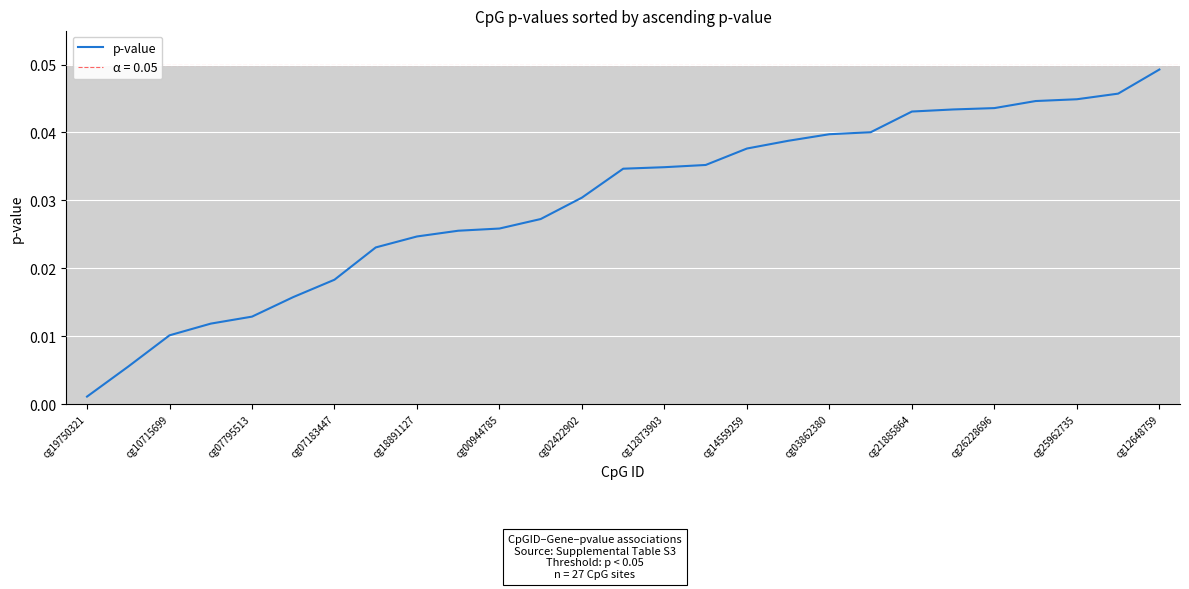

Which category has the highest value in the p-value series?

cg12648759